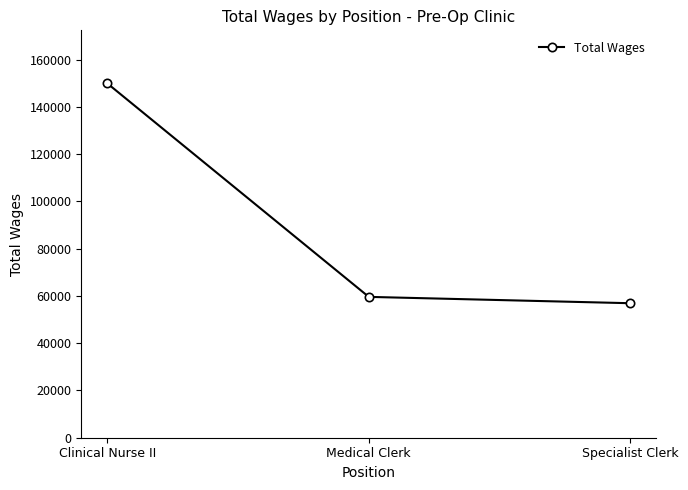

Between Specialist Clerk and Medical Clerk, which is larger?

Medical Clerk